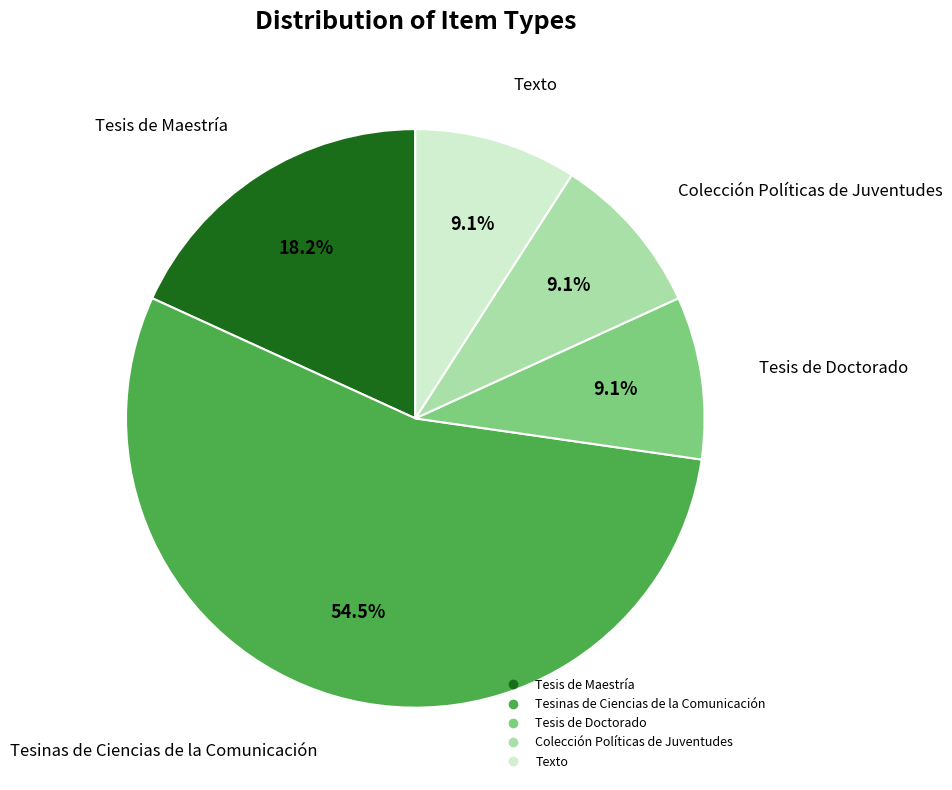

Does Texto represent more than half of the total?

No